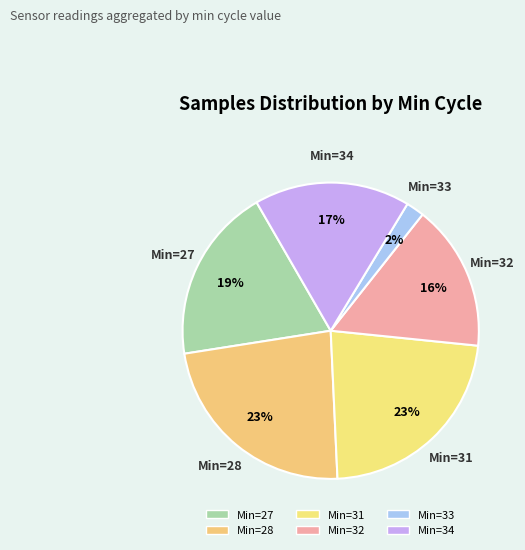

How many slices are in this pie chart?

6